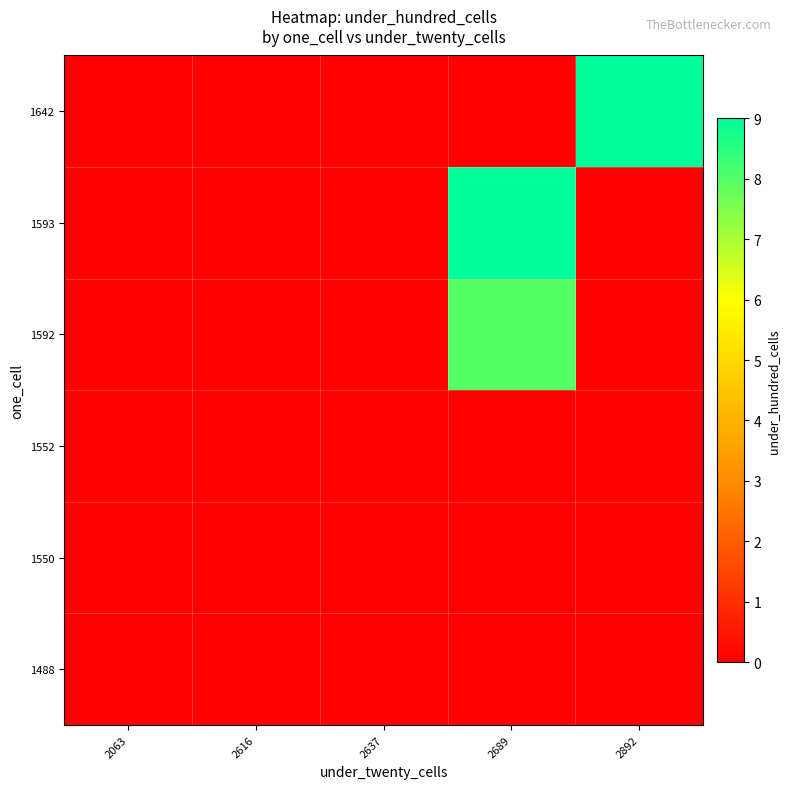

How many categories are shown in the chart?

5